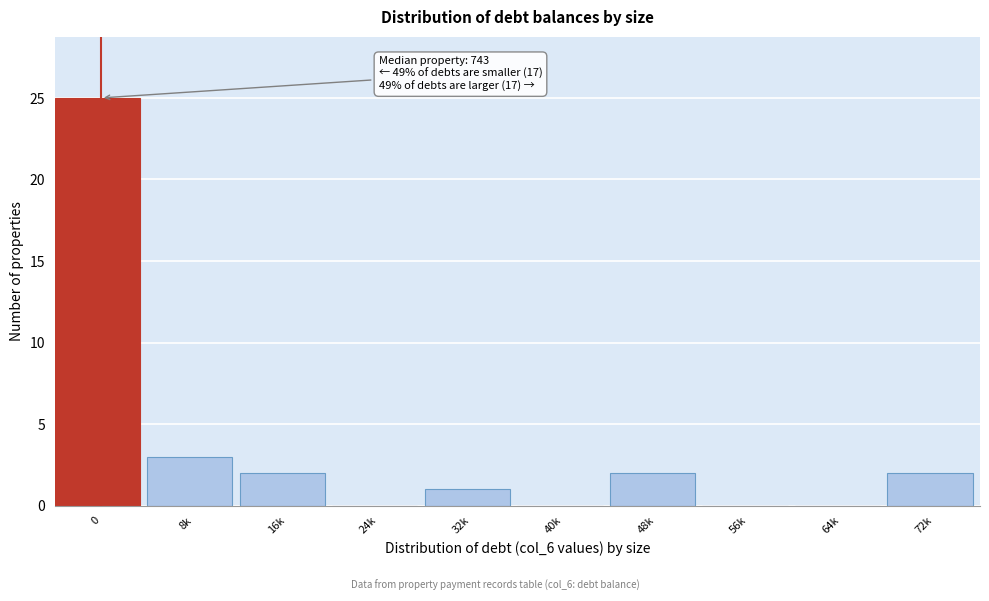

Reading left to right, transcribe all the data shown in this chart.

0=25	8k=3	16k=2	24k=0	32k=1	40k=0	48k=2	56k=0	64k=0	72k=2